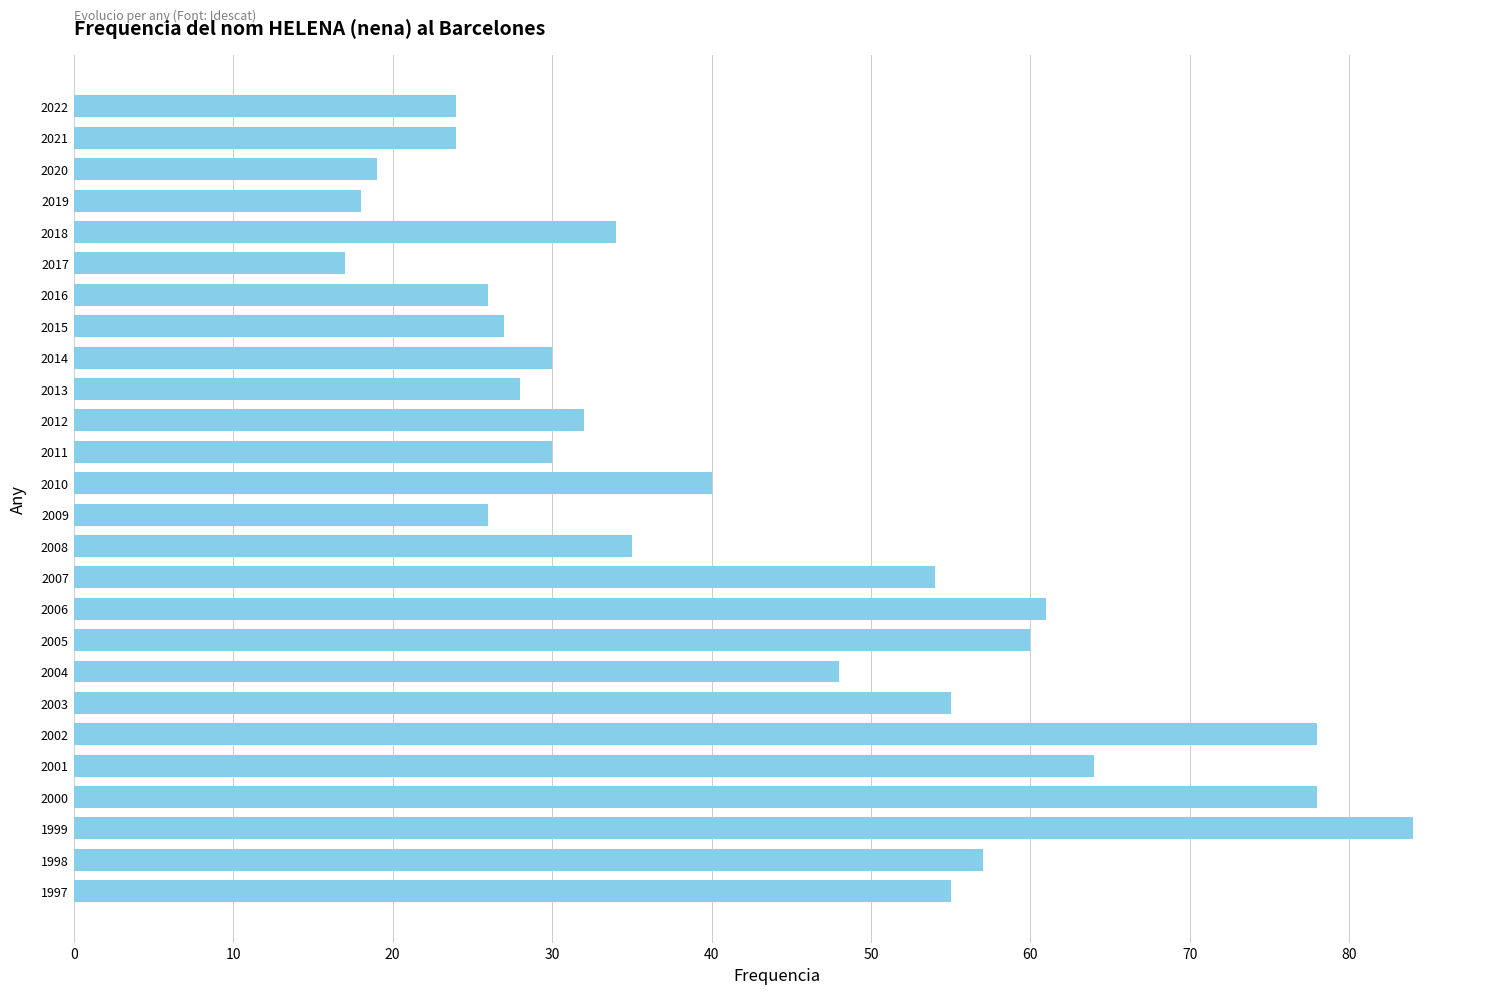

What is the smallest value displayed?

17